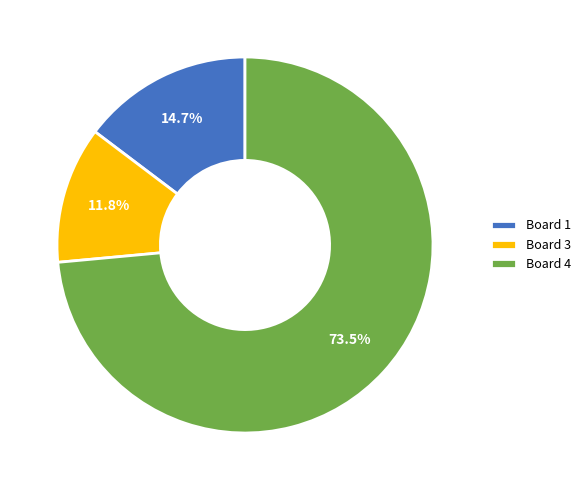

To the nearest percent, what portion does Board 3 represent?

12%